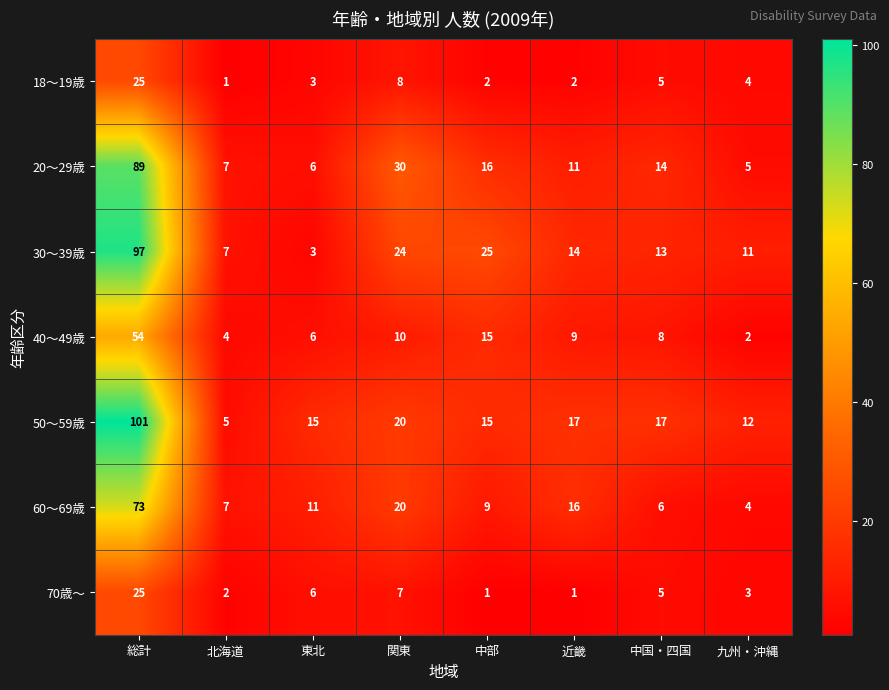

What is the difference between the highest and lowest values at 関東?

23